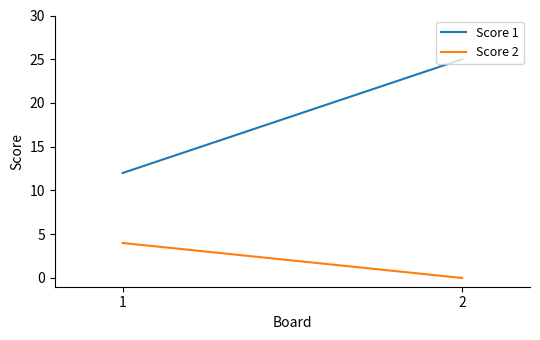

What is the difference between the Score 2 values at 1 and 2?

4